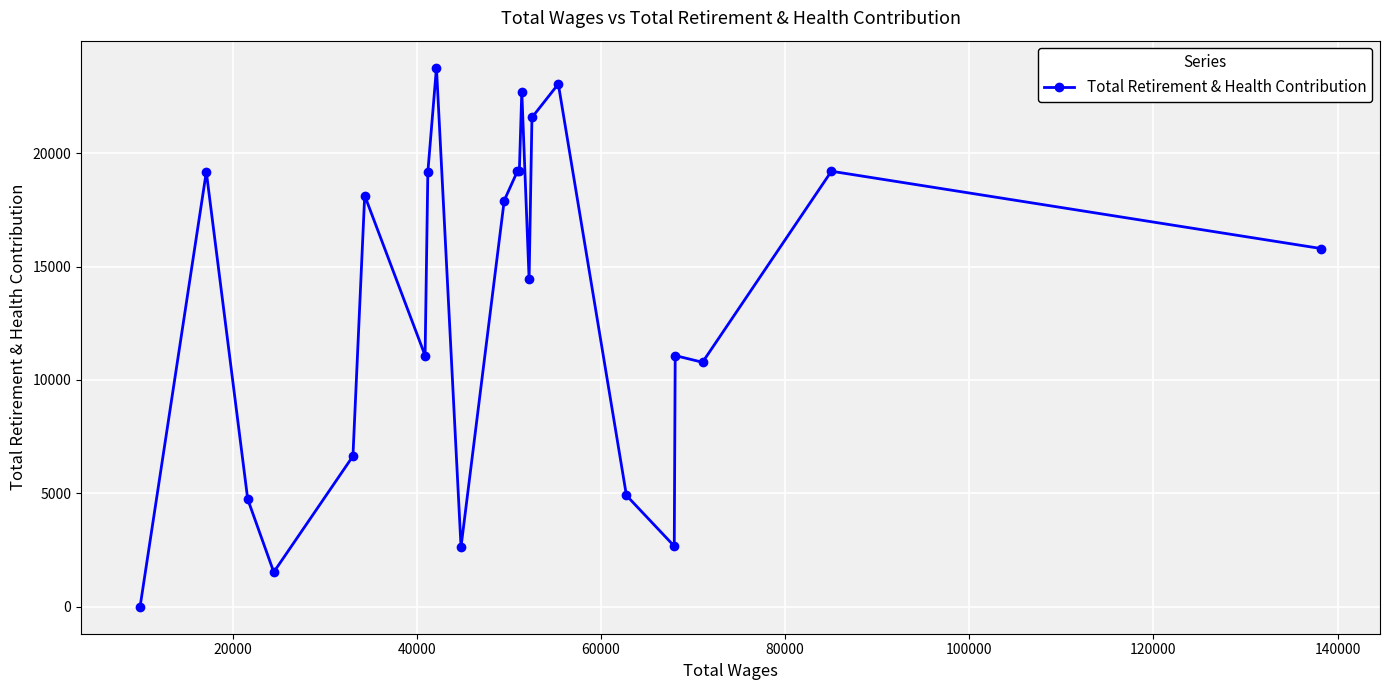

What is the maximum value shown in the chart?

23771